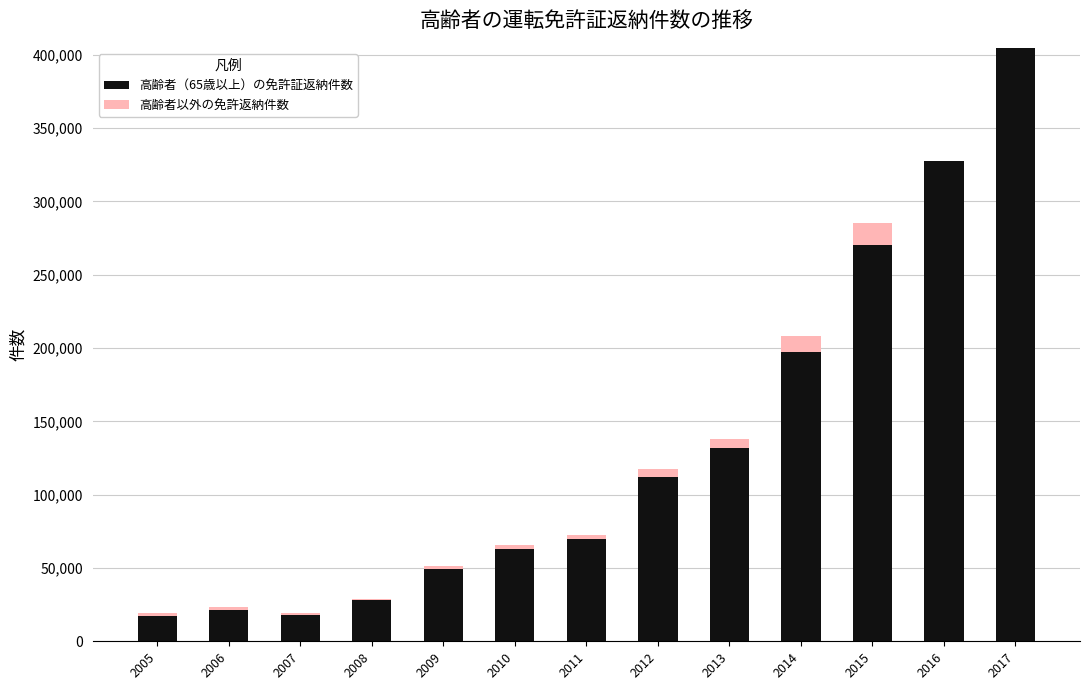

How many data points does each series have?

13